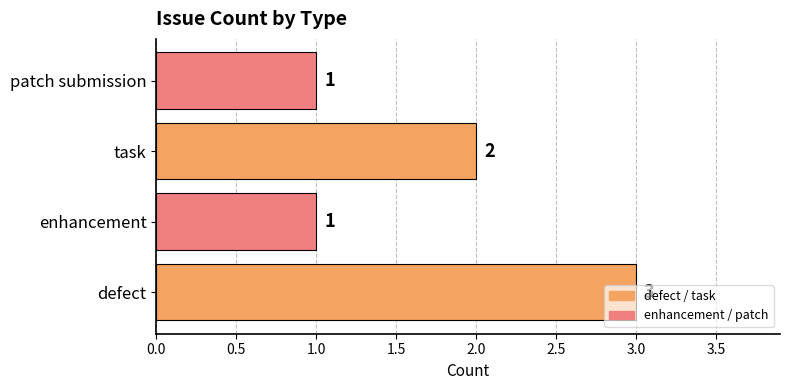

How many values are between 1 and 3?

4